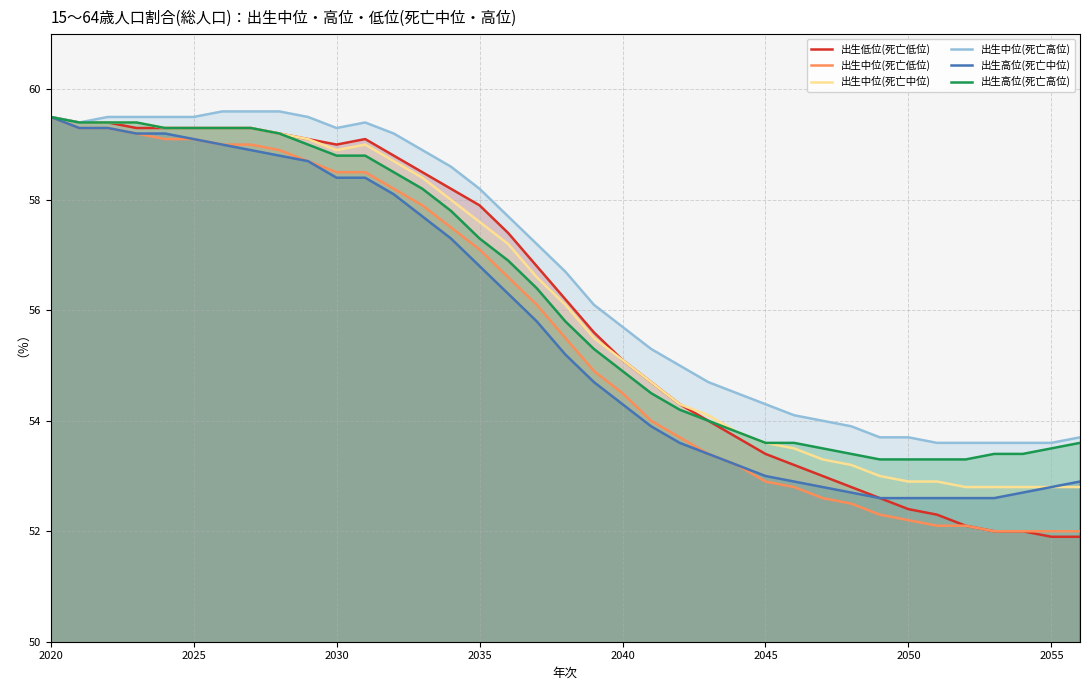

Is it true that 出生中位(死亡高位) equals 53.7 at 2050?

True